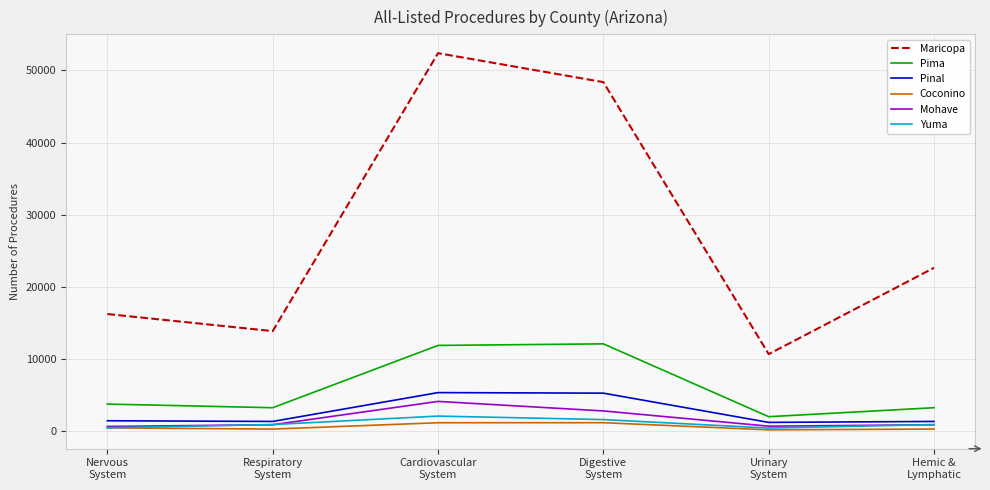

True or false: Maricopa and Coconino intersect in this chart.

False